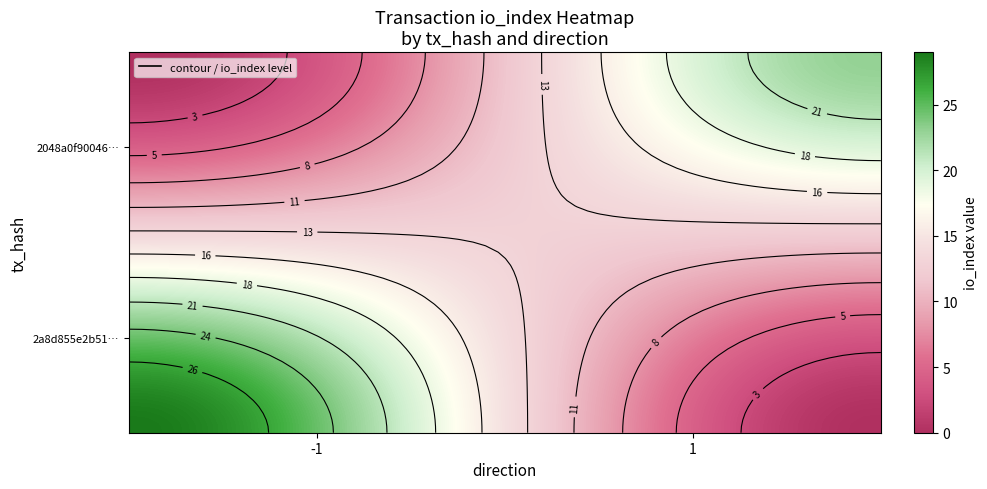

True or false: 2a8d855e2b51cdfe9216860408ada59b0cf7e63 has a value of -1 at direction.

True